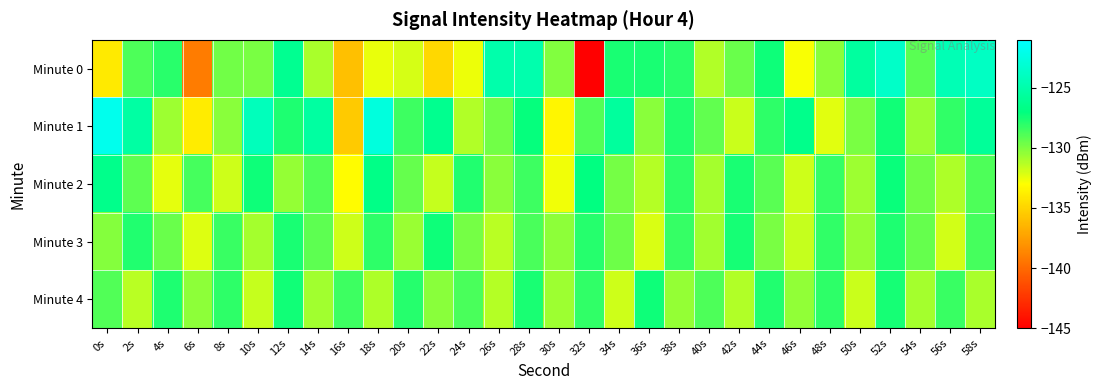

Which series has the widest spread of values?

Minute 0